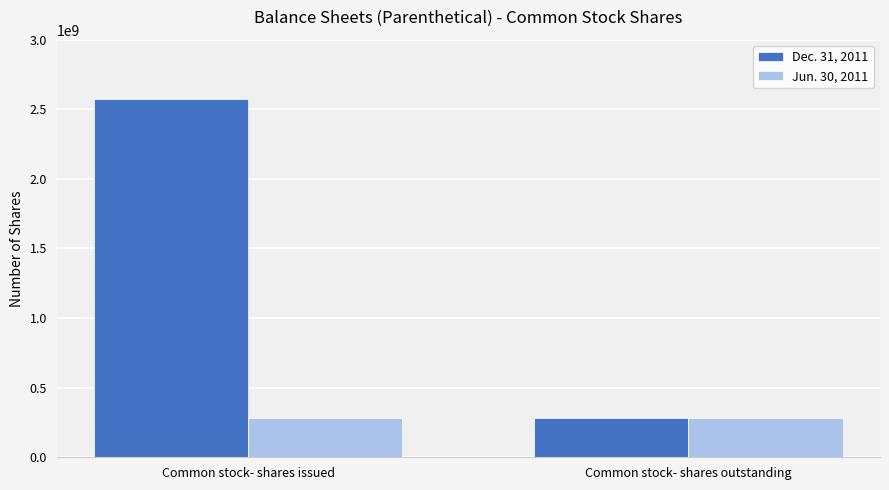

At how many categories does at least one series exceed 1430059061?

1